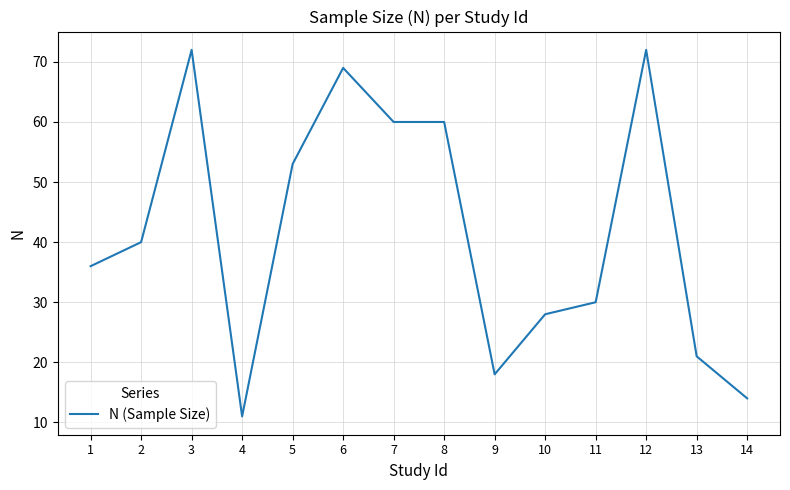

True or false: the data shows 38 at 7.

False